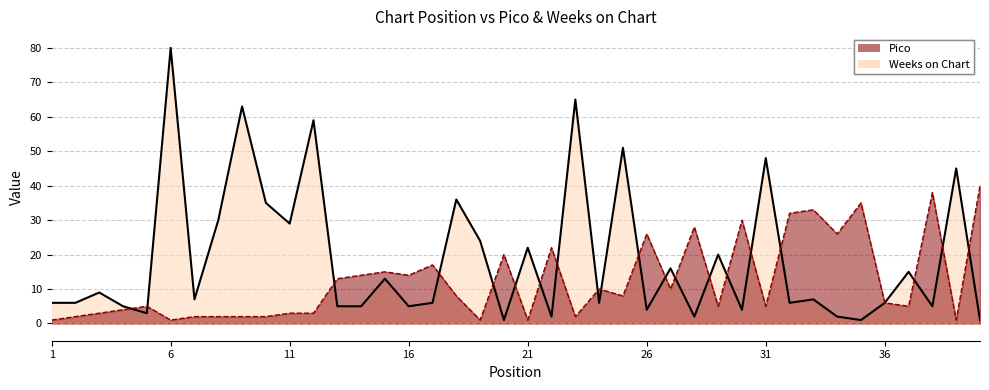

Which series has the largest total across all categories?

Weeks on Chart